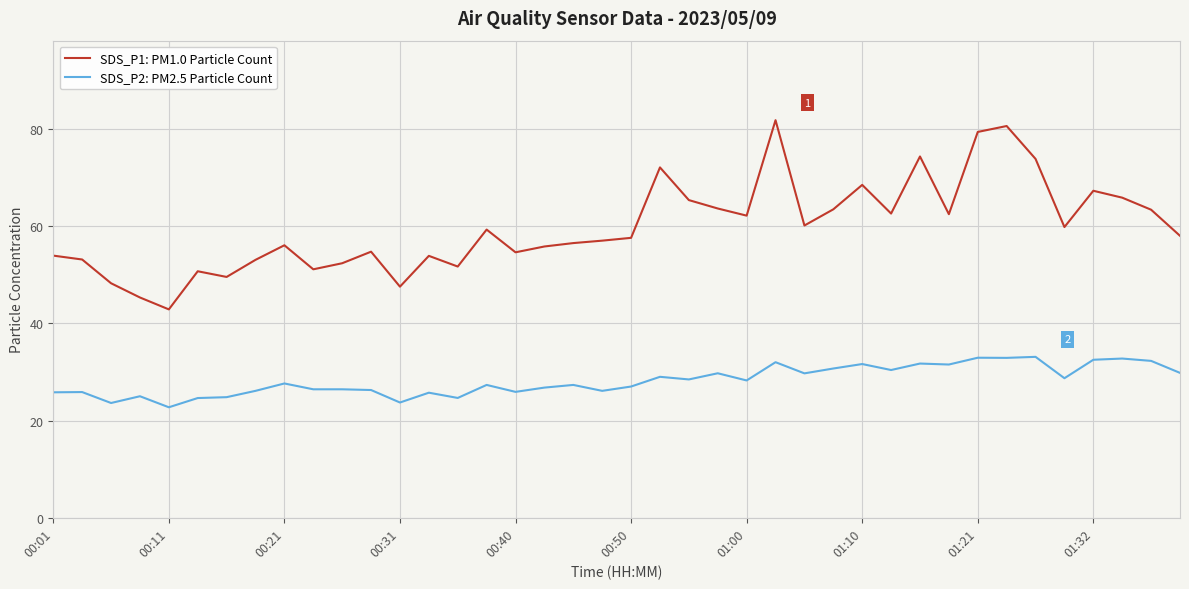

Which series has the largest range (max minus min)?

SDS_P1: PM1.0 Particle Count